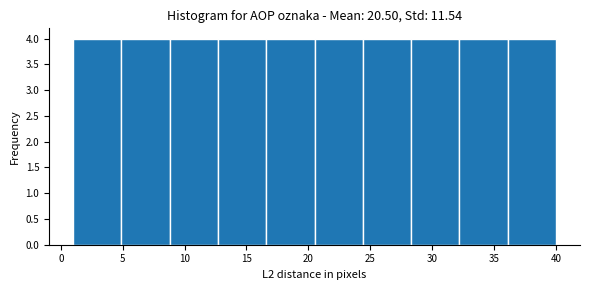

Reading left to right, transcribe this chart: for each bar, give the range it covers on the x-axis and its height. Neither the bar edges nor the heights are printed on the chart, so give them approximately, as read against the axes.

1.0 to 4.9: 4
4.9 to 8.8: 4
8.8 to 12.7: 4
12.7 to 16.6: 4
16.6 to 20.5: 4
20.5 to 24.4: 4
24.4 to 28.3: 4
28.3 to 32.2: 4
32.2 to 36.1: 4
36.1 to 40.0: 4